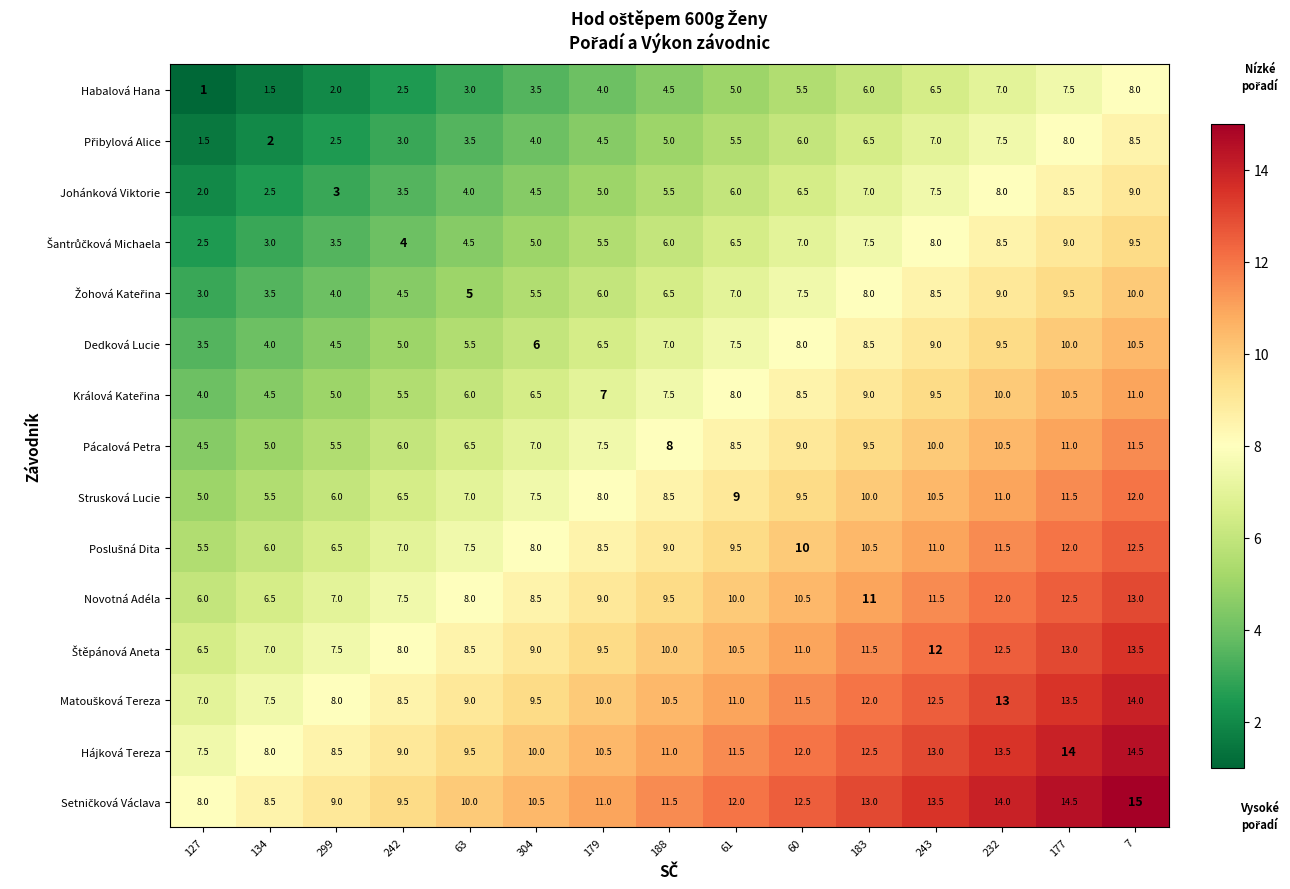

True or false: Novotná Adéla has a value of 8.0 at 63.

True